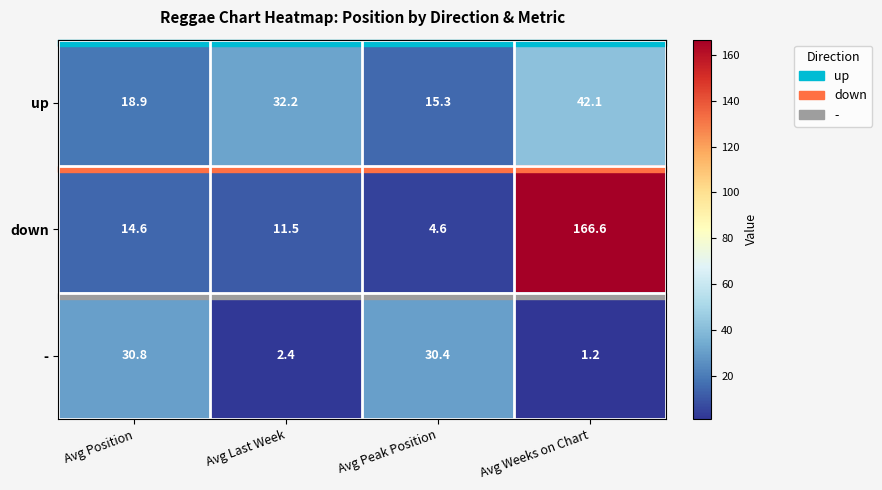

True or false: up has a value of 55.8 at Avg Last Week.

False